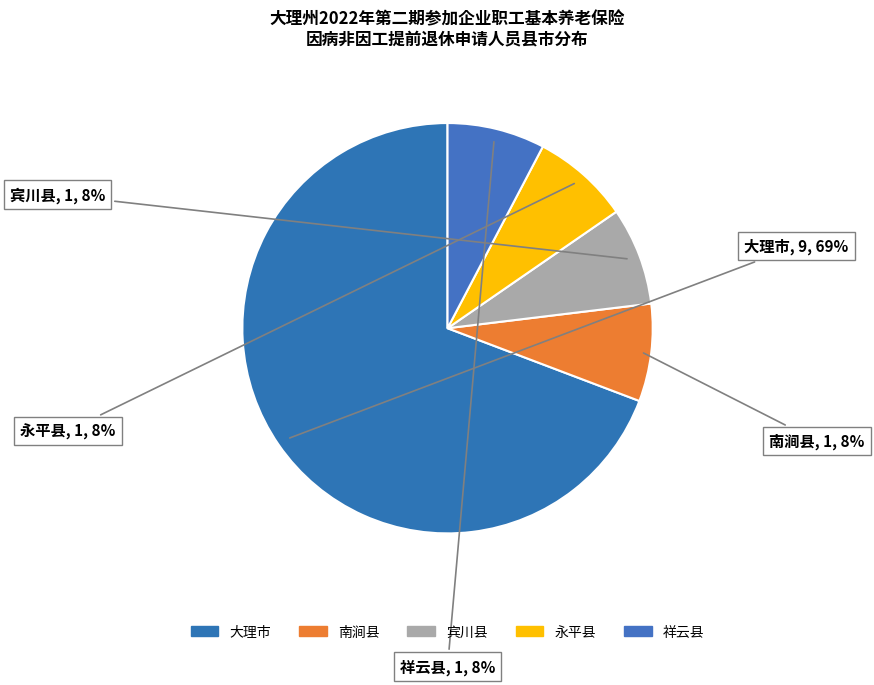

What percentage is the 永平县 slice, to the nearest percent?

8%